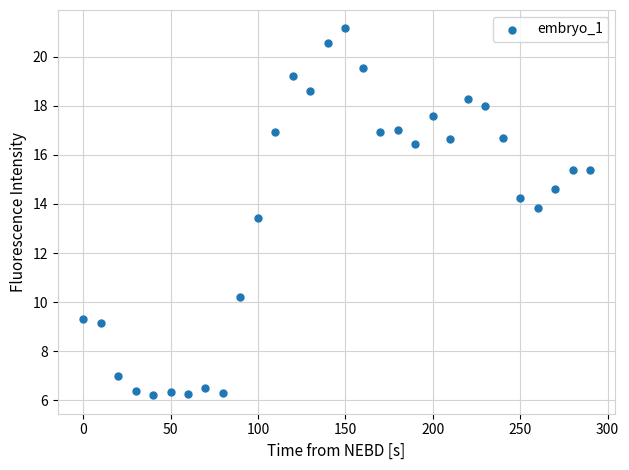

What Y value in the scatter plot is closest to 13?

13.4